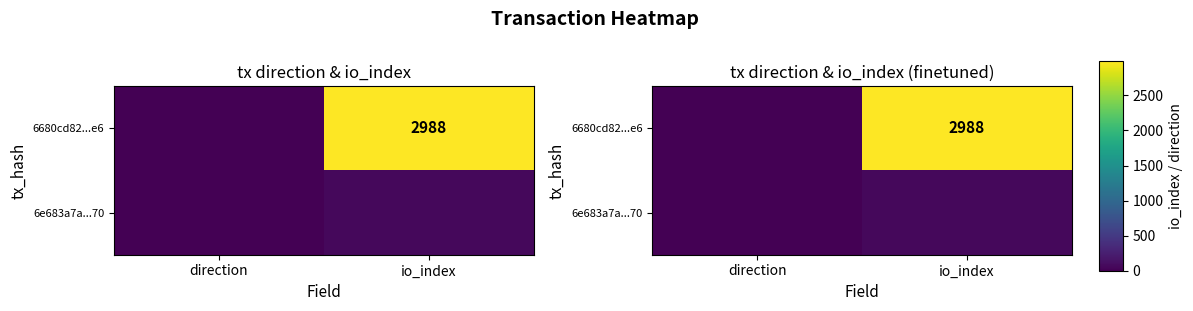

Is it true that 6e683a7a...70 equals 0 at direction?

False